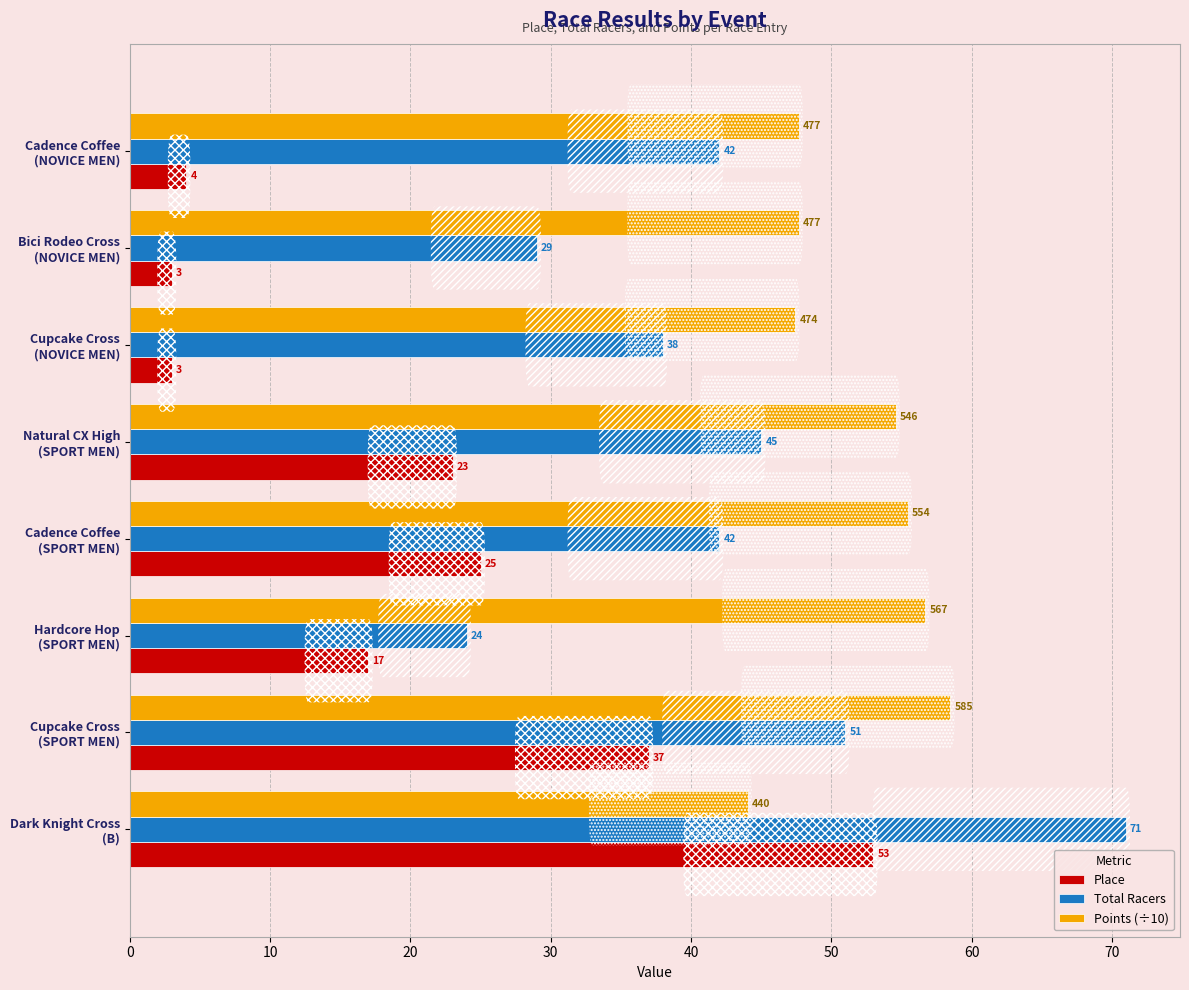

What is the average value of the Place series?

20.6